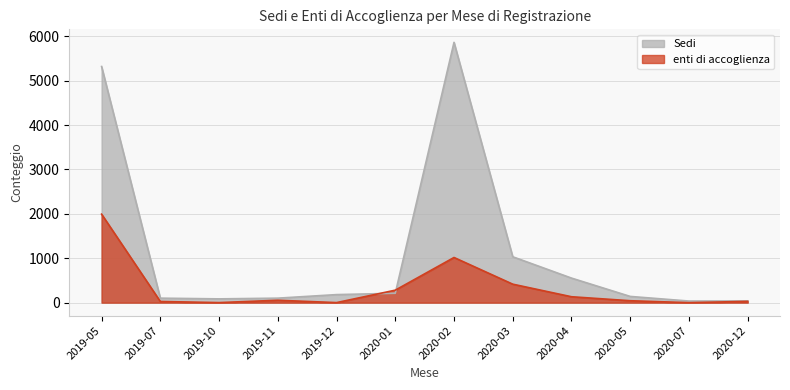

Which category has the lowest value across all series?

2020-07